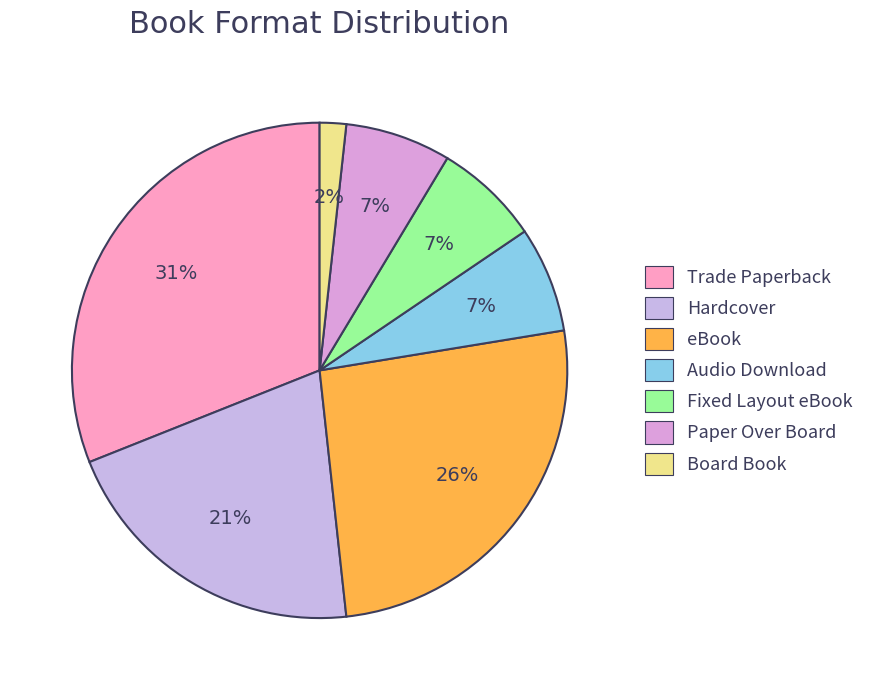

Which category has the smallest portion of the pie?

Board Book